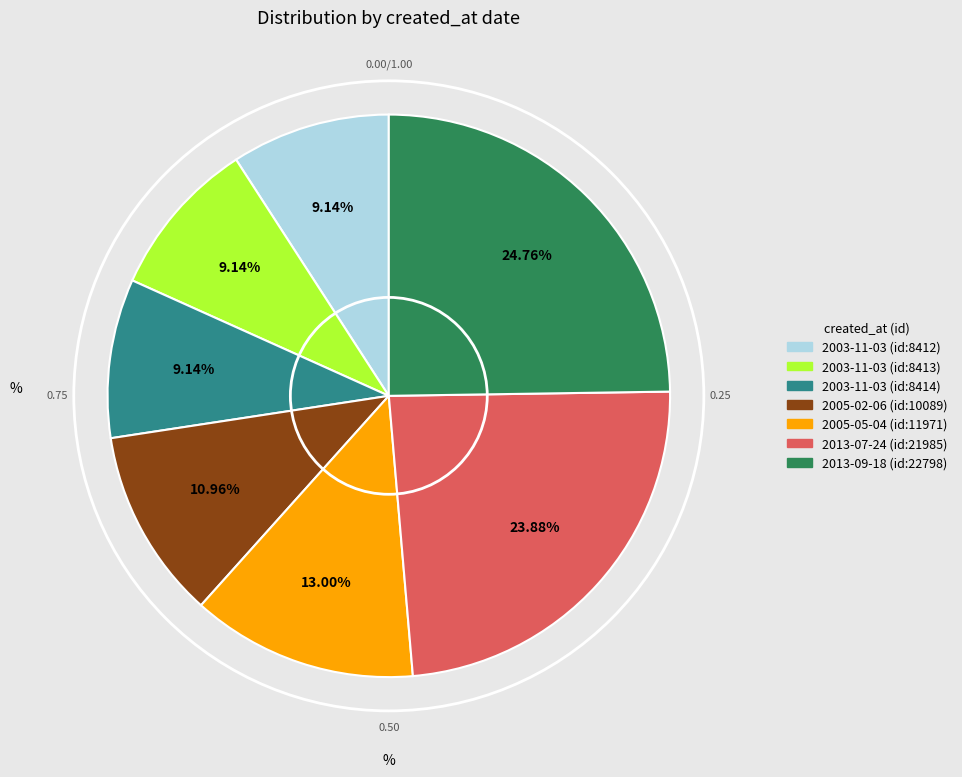

How many slices are in this pie chart?

7